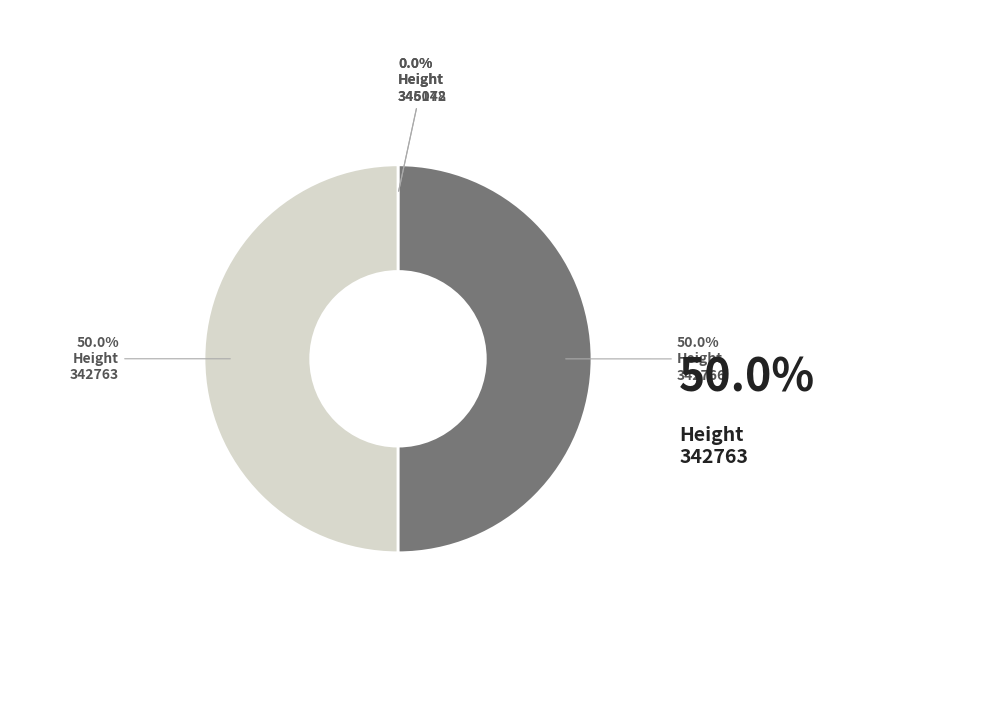

To the nearest percent, what is the average slice percentage?

25%